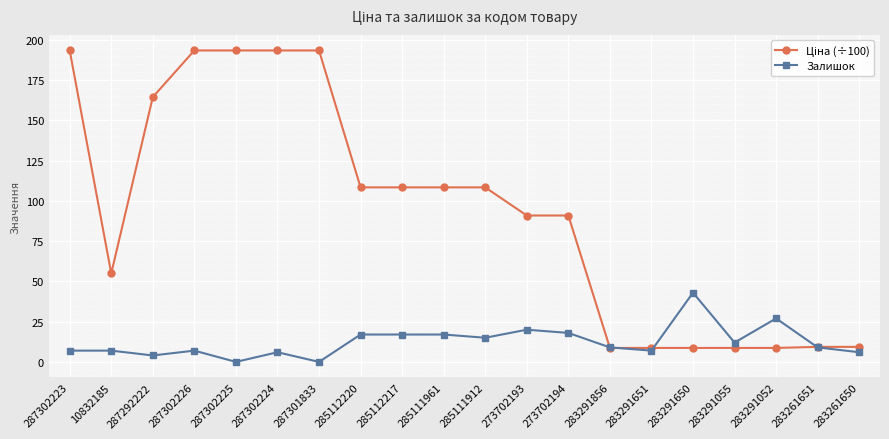

Is this an area chart (filled region under the line)?

No